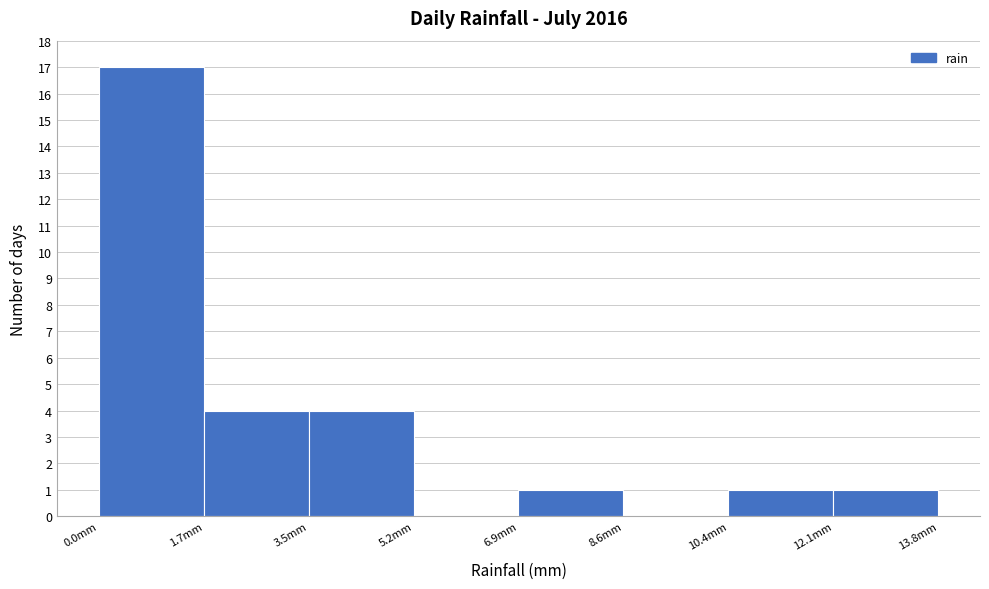

Reading left to right, list every bar in this chart as the range it spans on the x-axis followed by its height. Neither the bar edges nor the heights are printed on the chart, so give them approximately, as read against the axes.

0.0 to 1.8: 17
1.8 to 3.4: 4
3.4 to 5.2: 4
5.2 to 7.0: 0
7.0 to 8.6: 1
8.6 to 10.4: 0
10.4 to 12.0: 1
12.0 to 13.8: 1